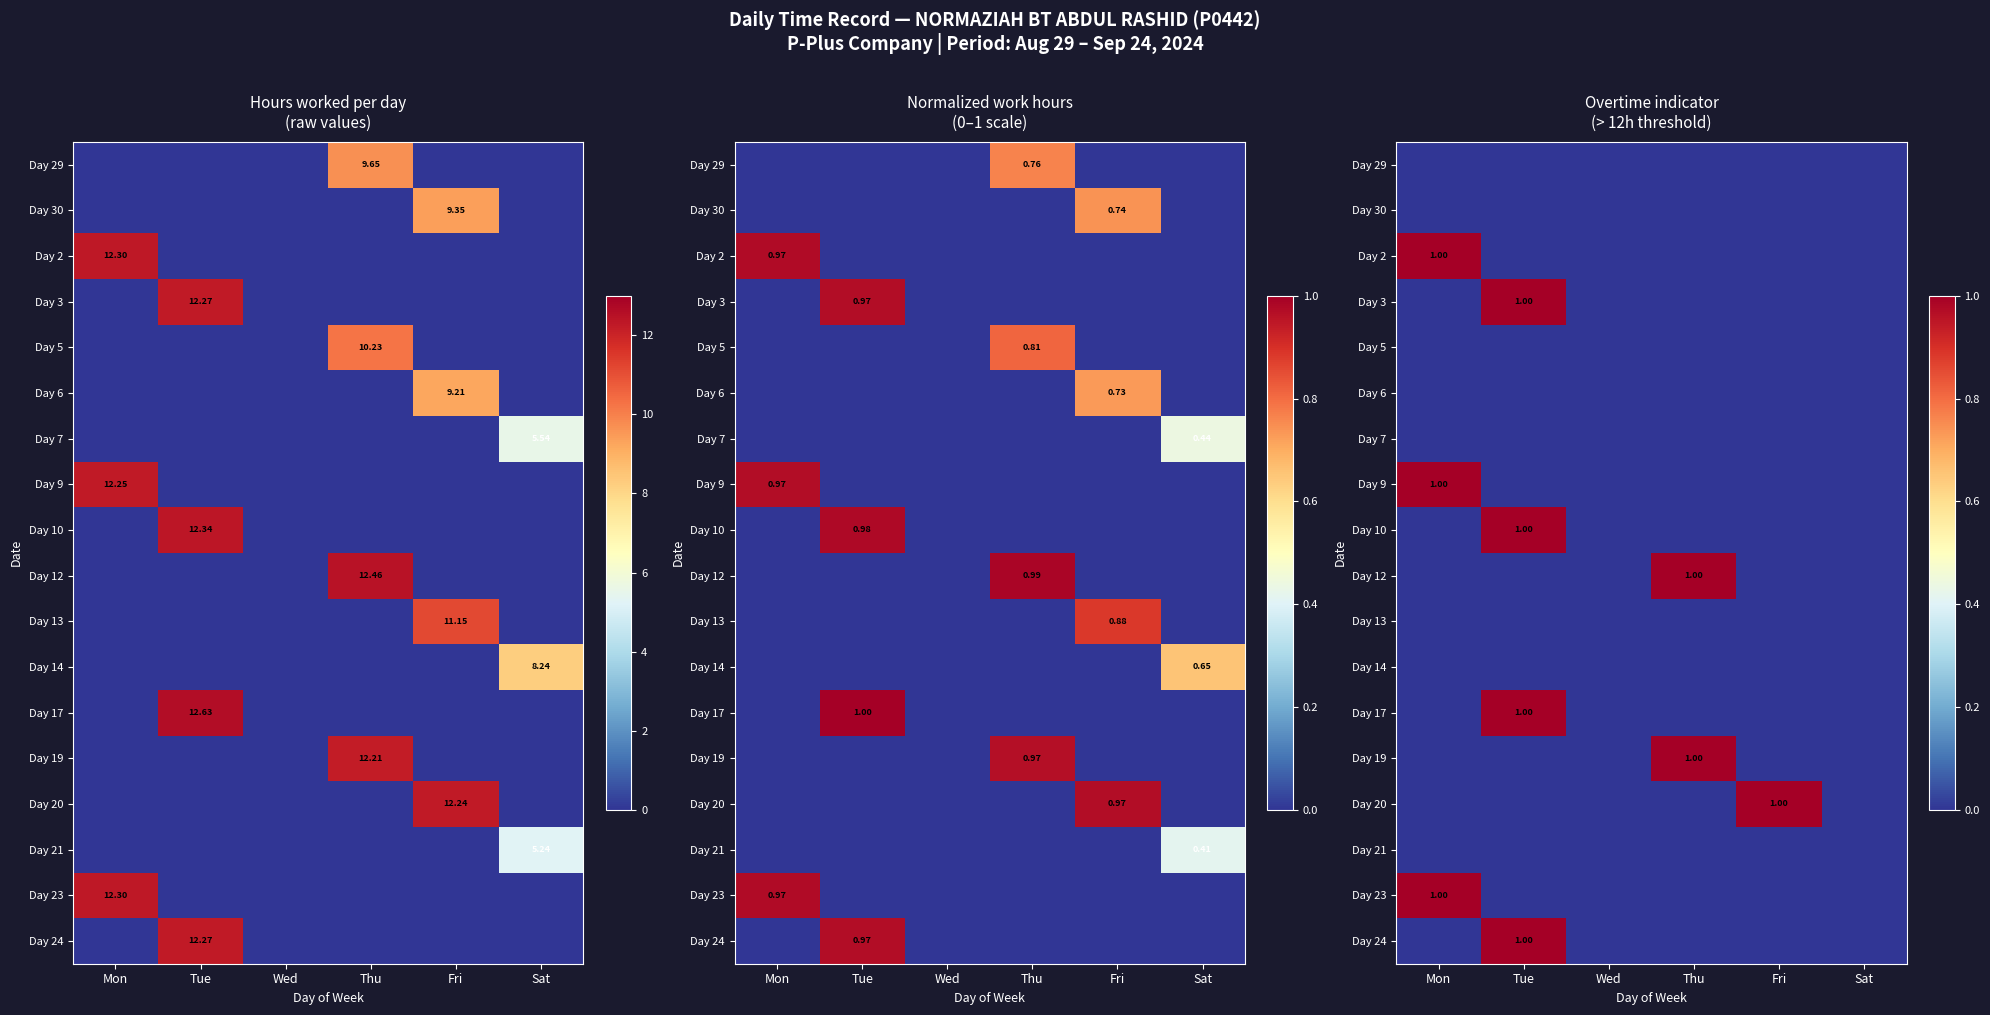

At which label is Day 6 closest to 0?

Mon